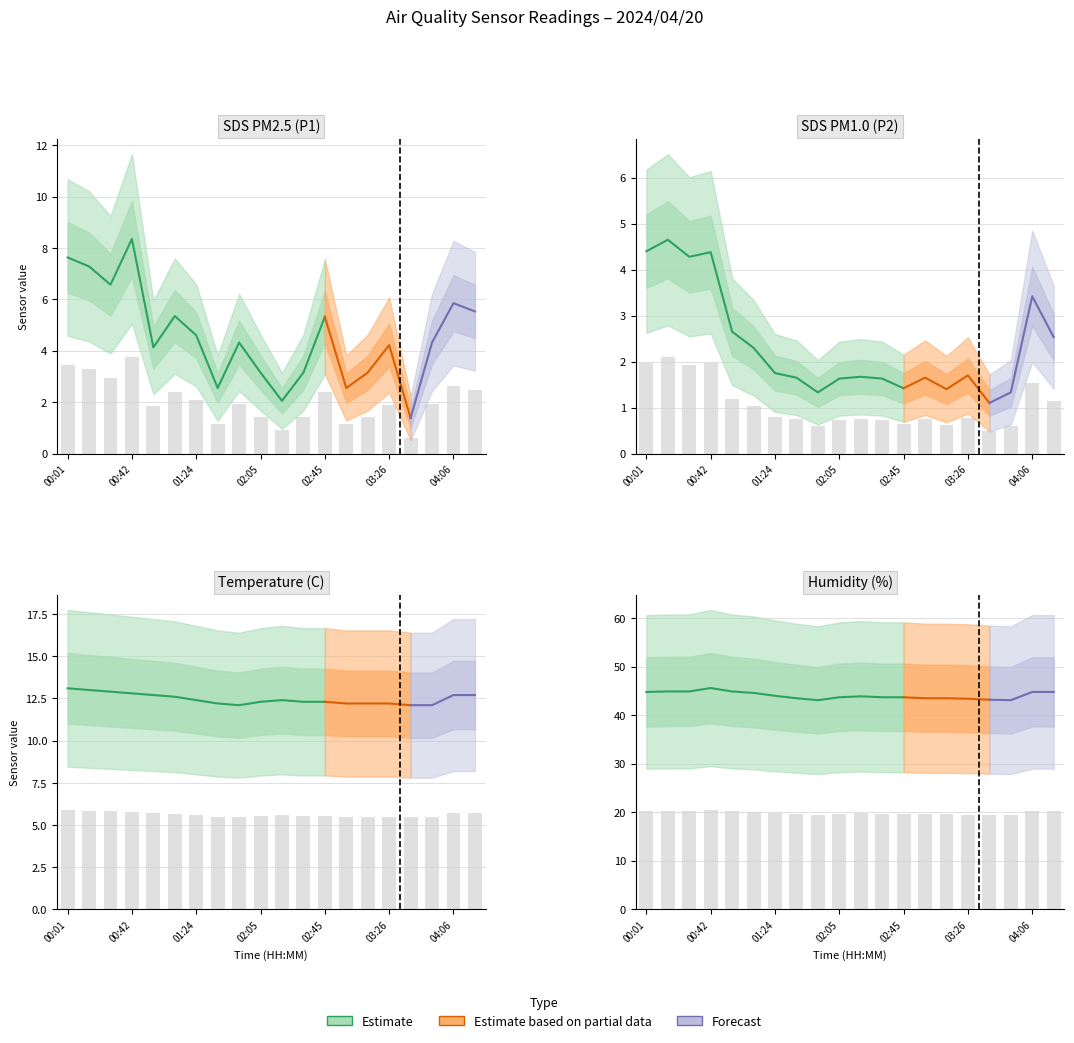

What is the total value across all series at 03:12?

27.1